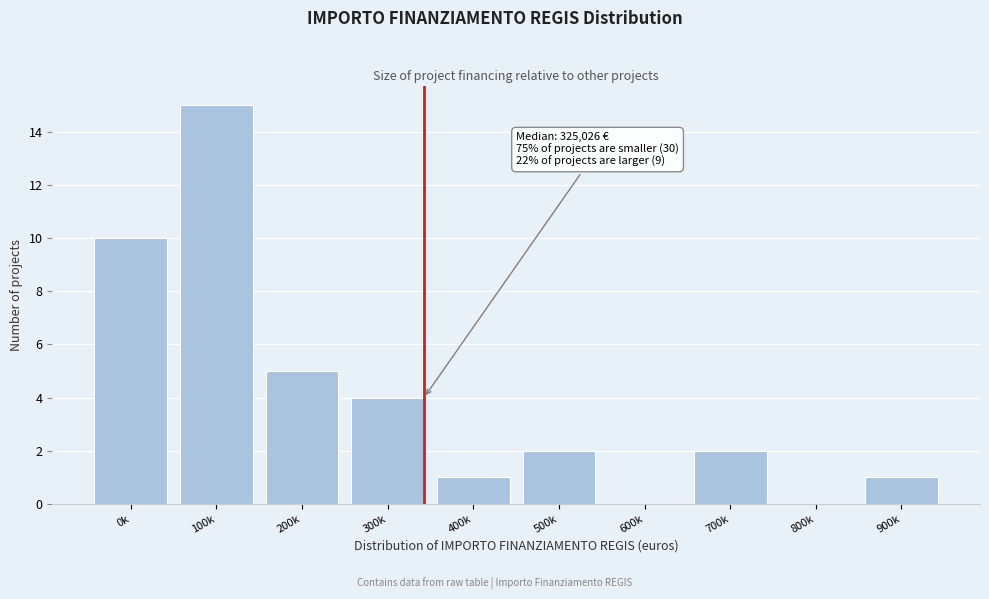

Reading left to right, what are all the values shown in this chart?

0k=10	100k=15	200k=5	300k=4	400k=1	500k=2	600k=0	700k=2	800k=0	900k=1